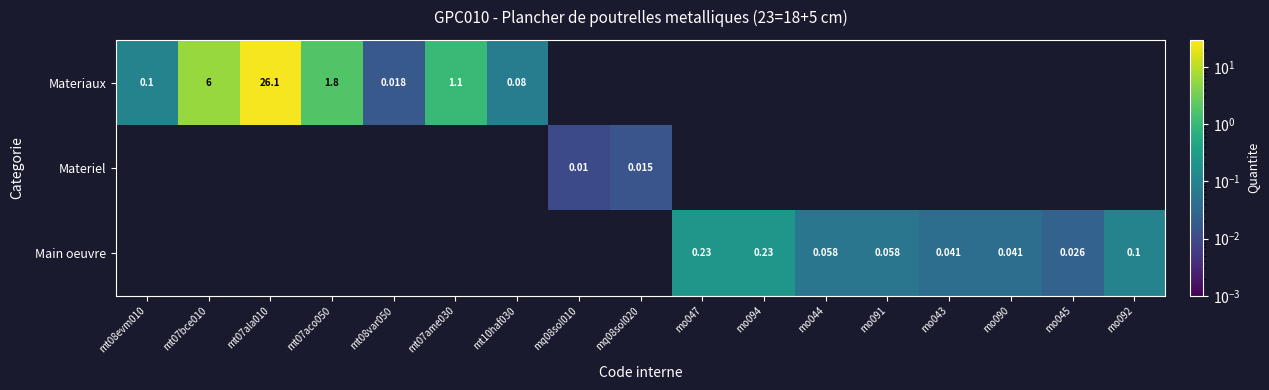

Which category has the highest value in the Materiaux series?

mt07ala010